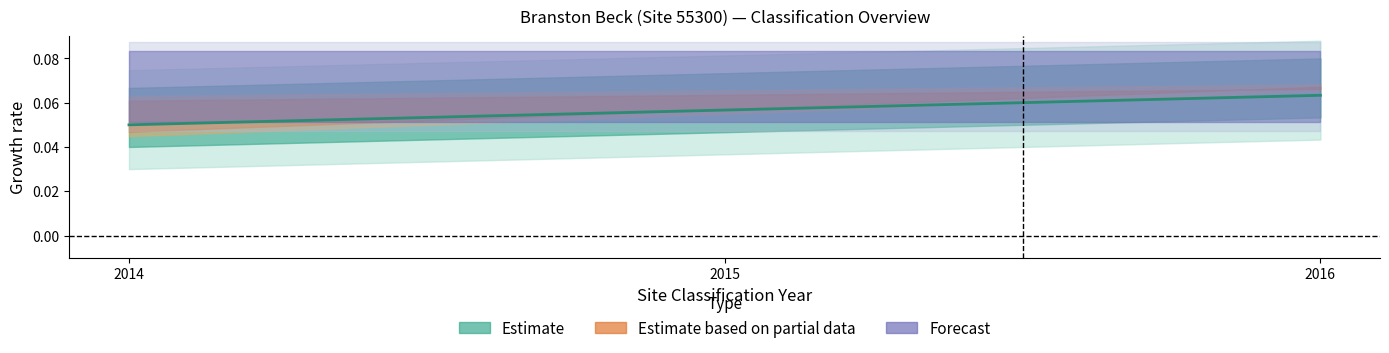

What is the value of the 1st point from the left?

0.1